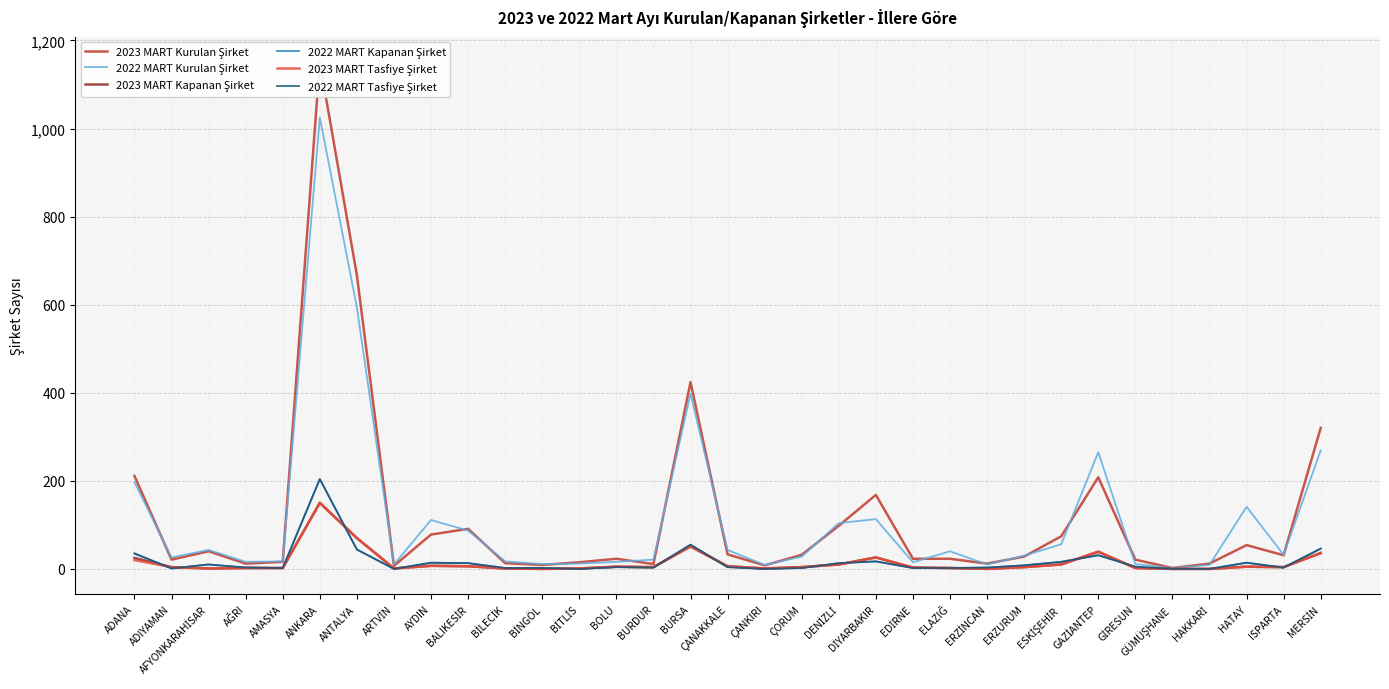

What is the sum of all 2022 MART Tasfiye Şirket values?

558